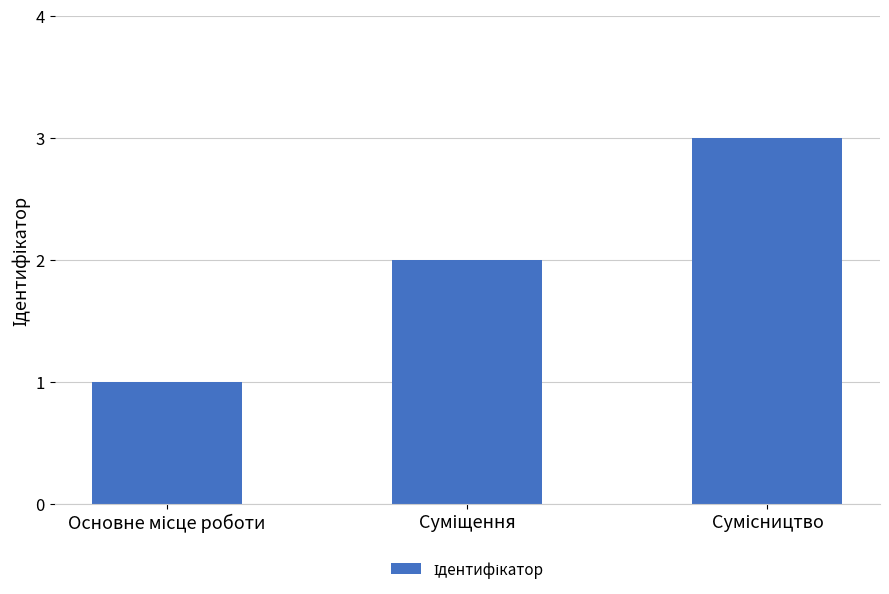

What is the greatest value displayed?

3